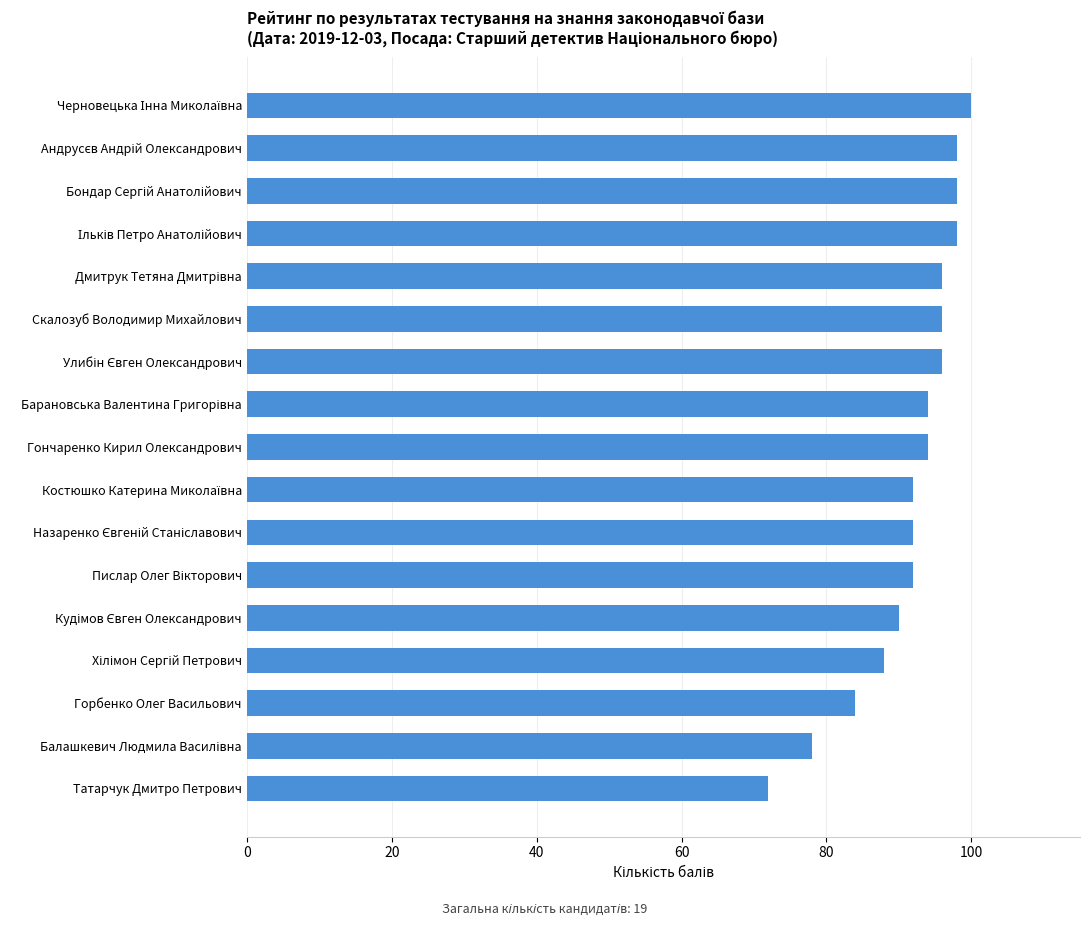

The value at Татарчук Дмитро Петрович is 72. True or false?

True